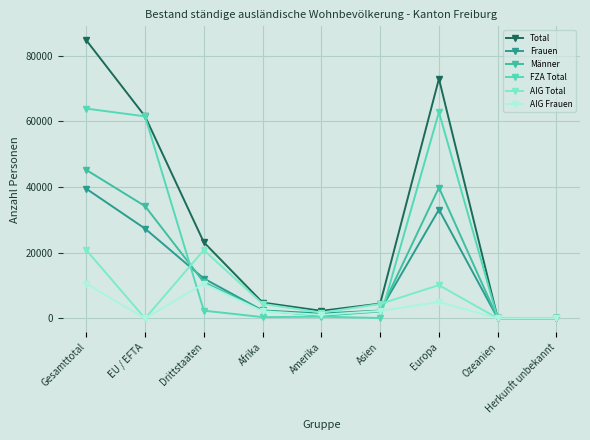

Which label corresponds to the largest value in the chart?

Gesamttotal